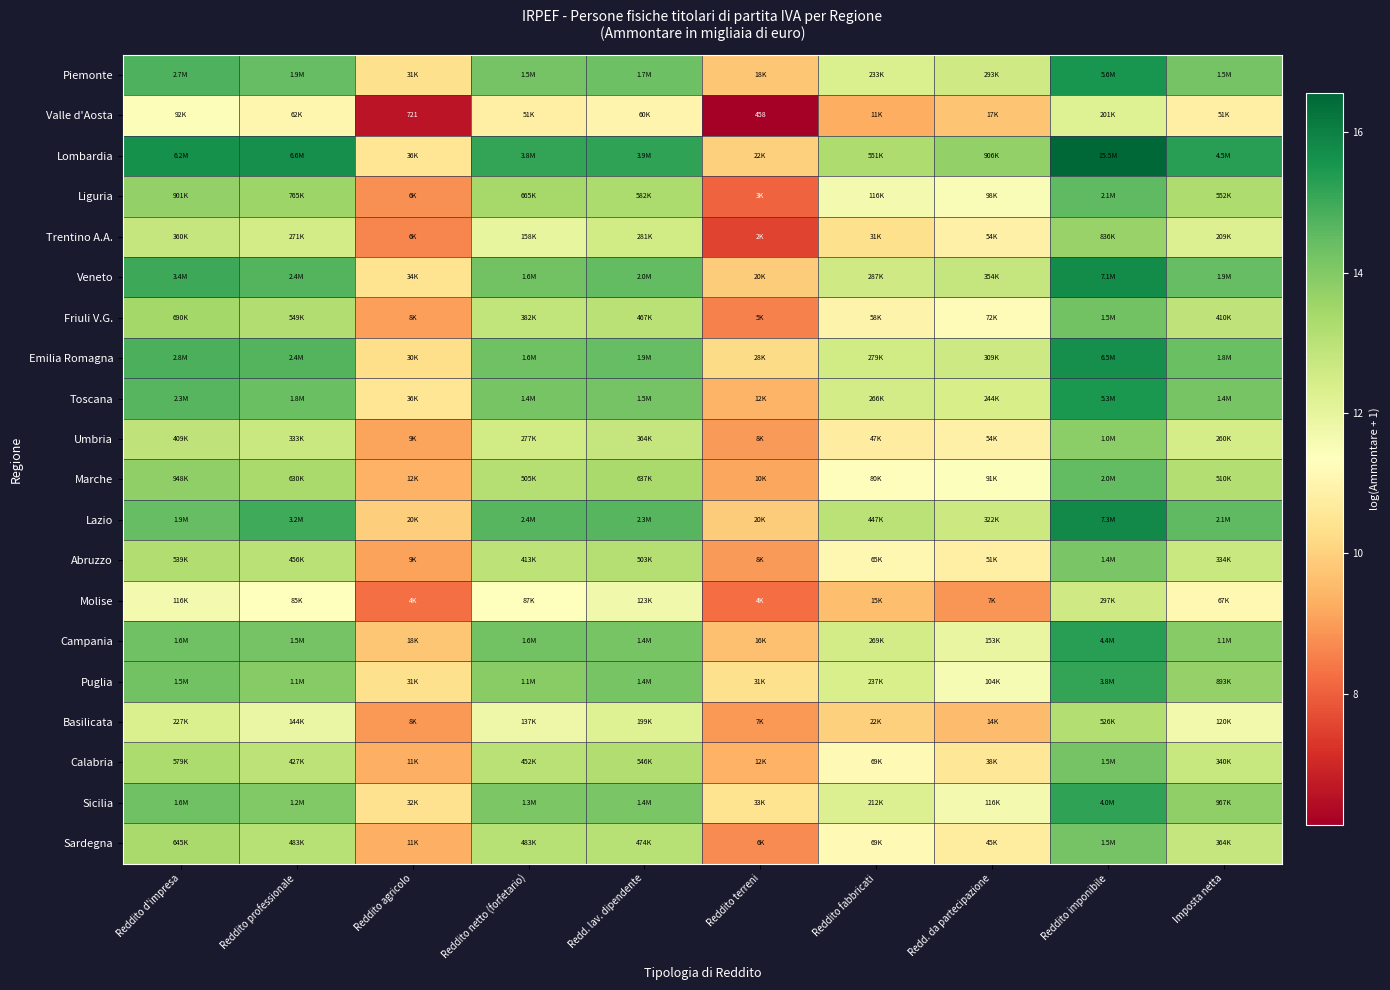

At which label does Puglia reach its minimum?

Reddito agricolo